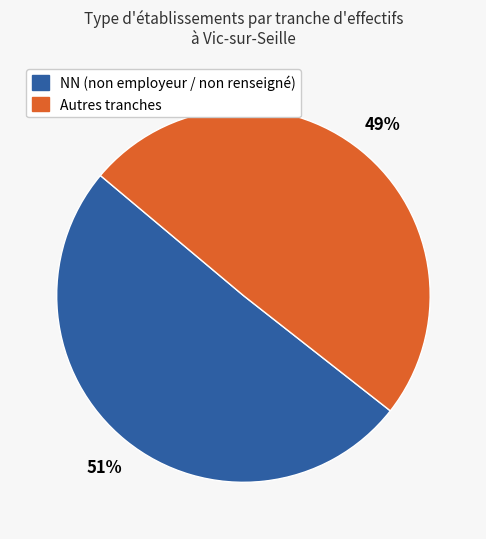

To the nearest percent, what is the average slice percentage?

50%